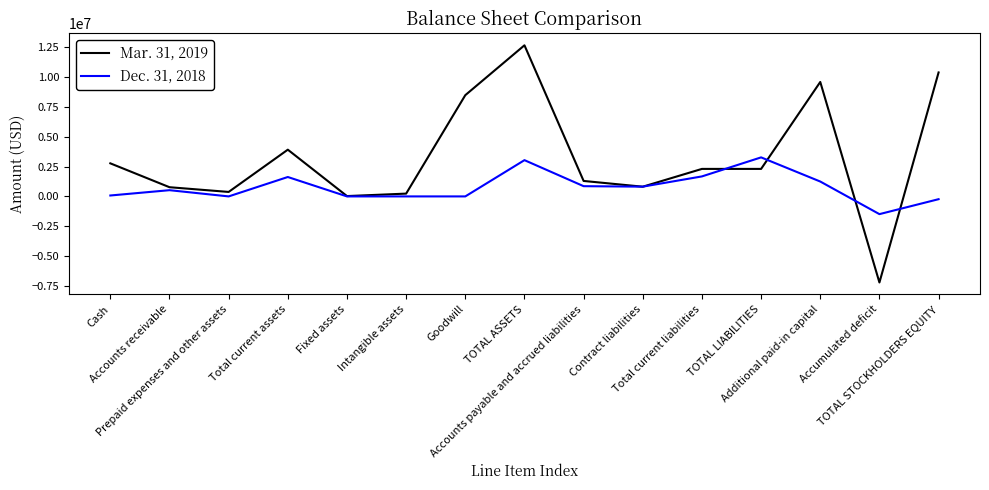

Between Cash and Accounts payable and accrued liabilities, which series saw the biggest shift?

Mar. 31, 2019